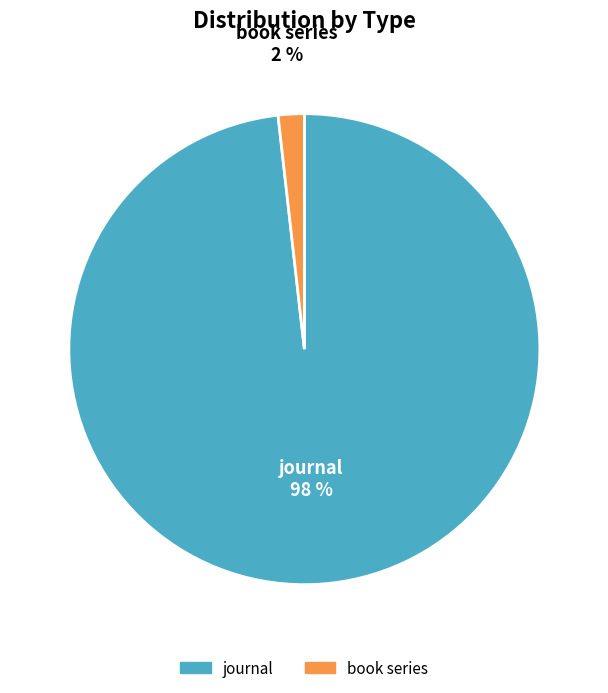

Which slice represents more than half of the pie?

journal